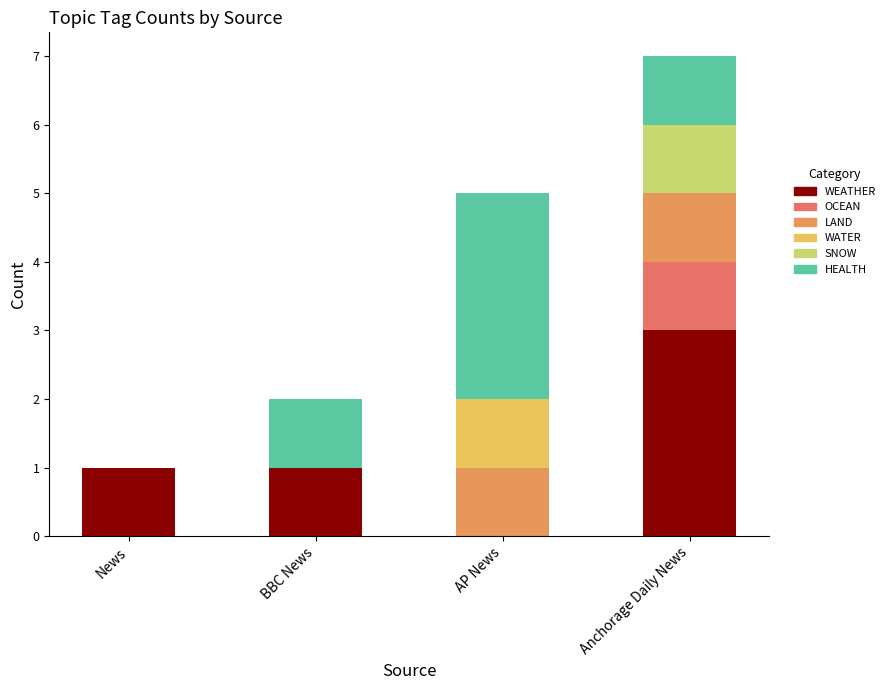

How many SNOW values are between 0 and 1?

4